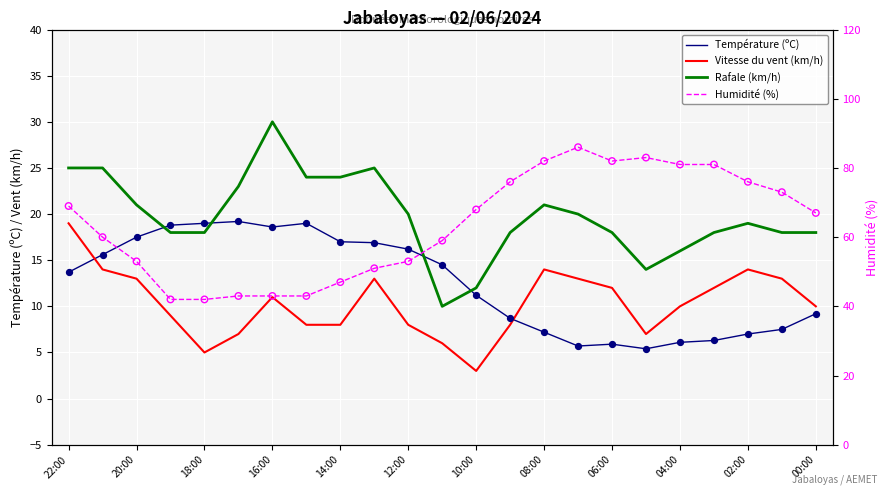

What are all the series names shown in the legend?

Température (ºC), Vitesse du vent (km/h), Rafale (km/h), Humidité (%)